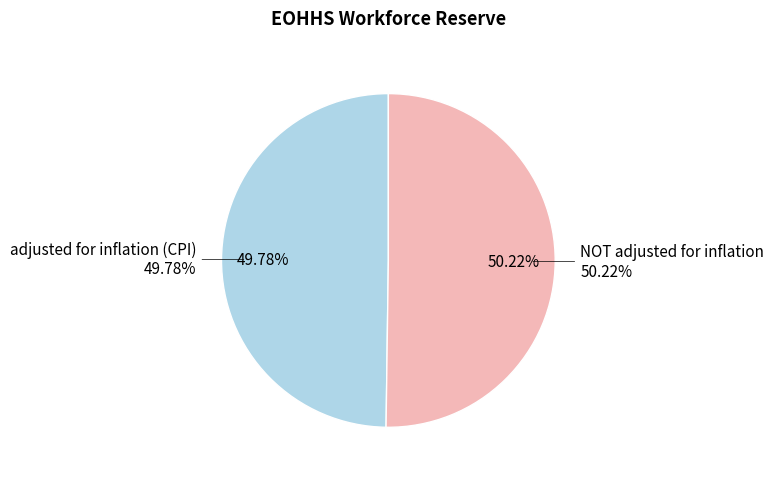

Which category accounts for the majority?

NOT adjusted for inflation